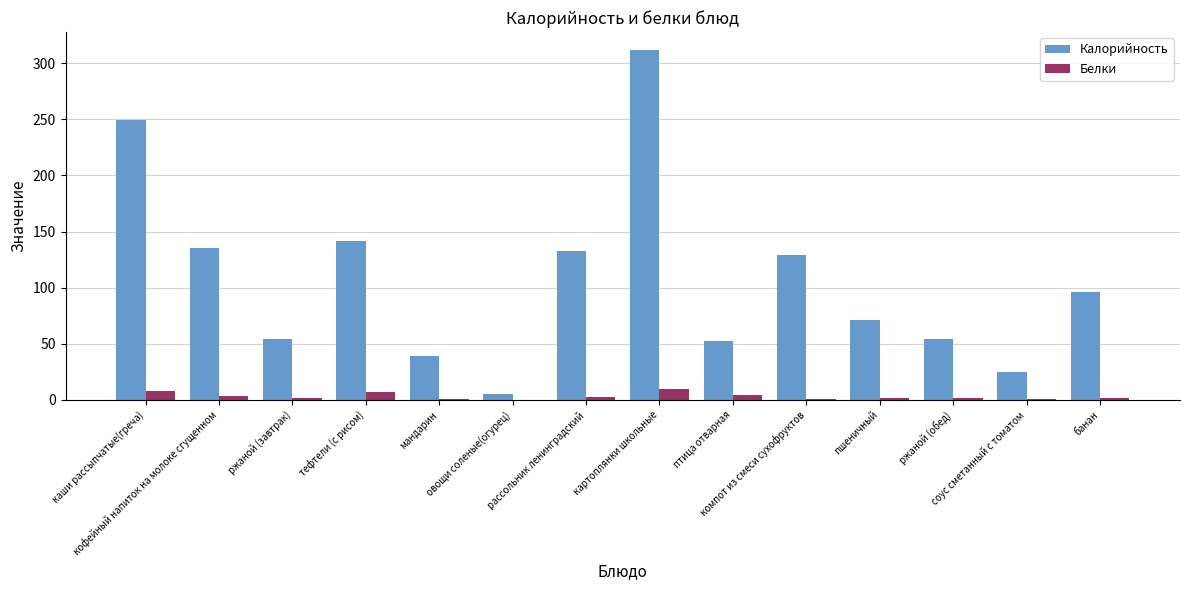

True or false: Калорийность has a value of 33.9 at рассольник ленинградский.

False